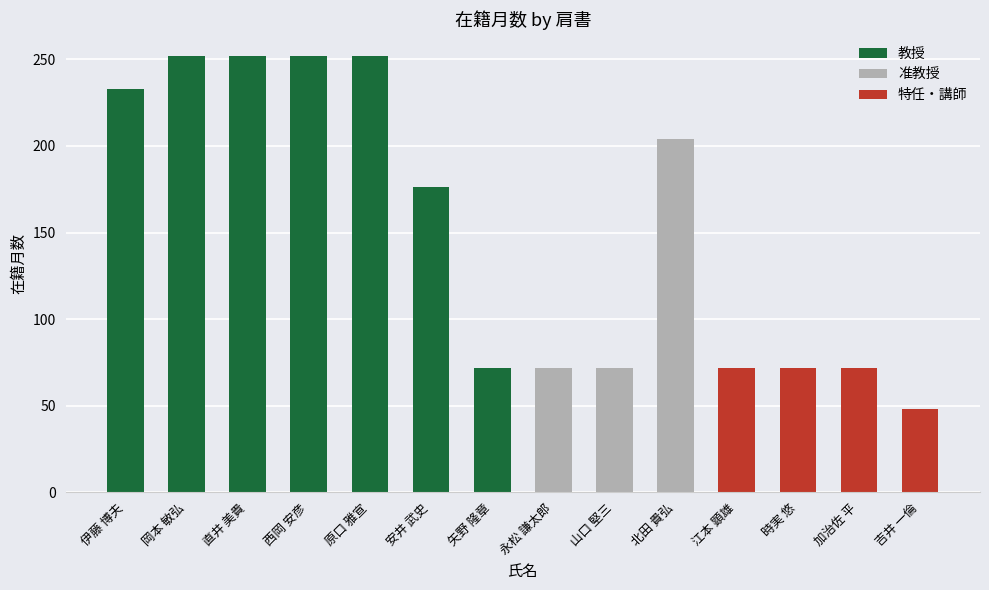

What is the difference between the highest and lowest values at 山口 堅三?

72